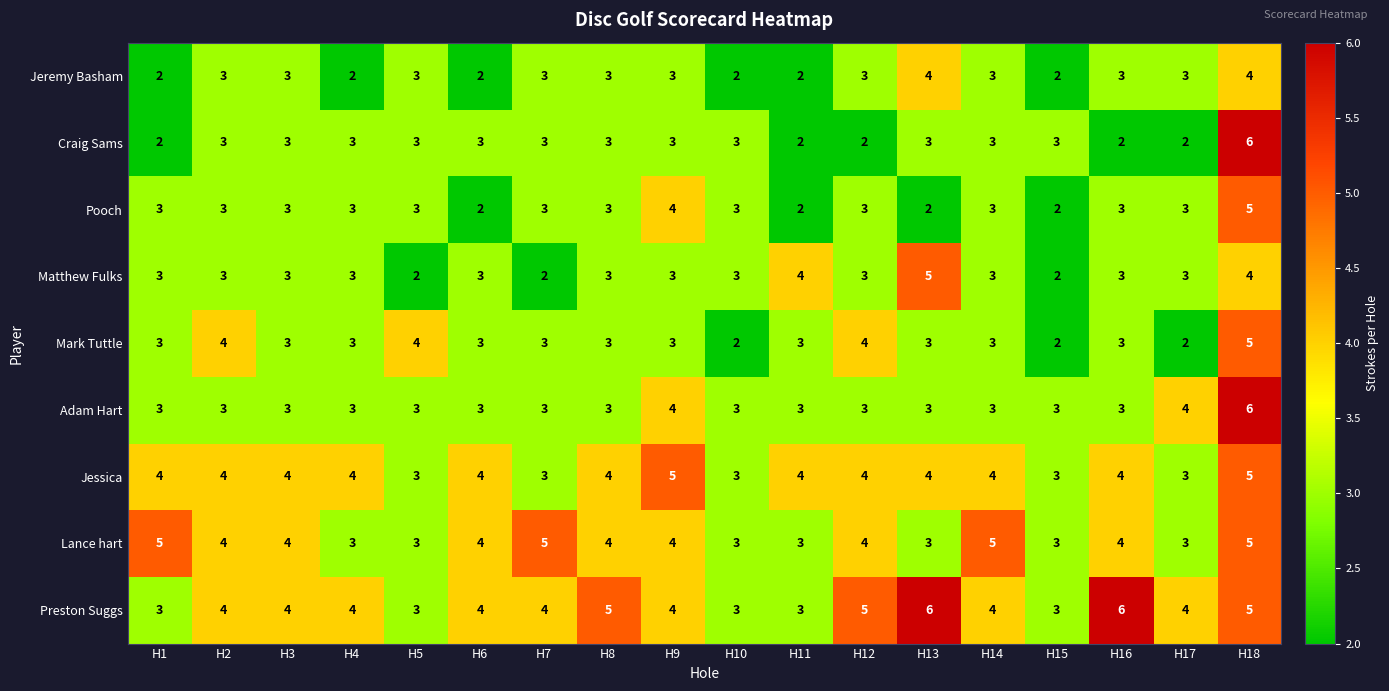

True or false: Lance hart has a value of 6 at H6.

False